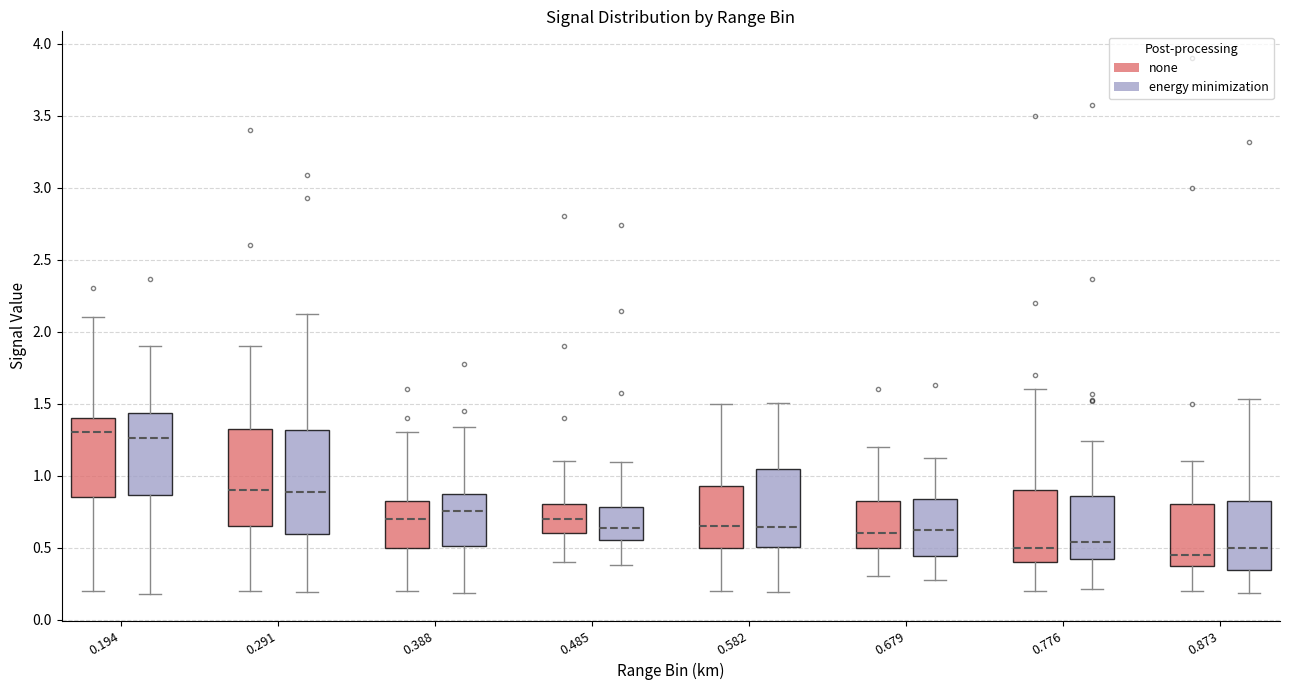

Where does the median line of the box for 0.291 (energy minimization) sit on the y-axis? The values are not printed on the chart, so give them approximately, as read against the axis.

0.90